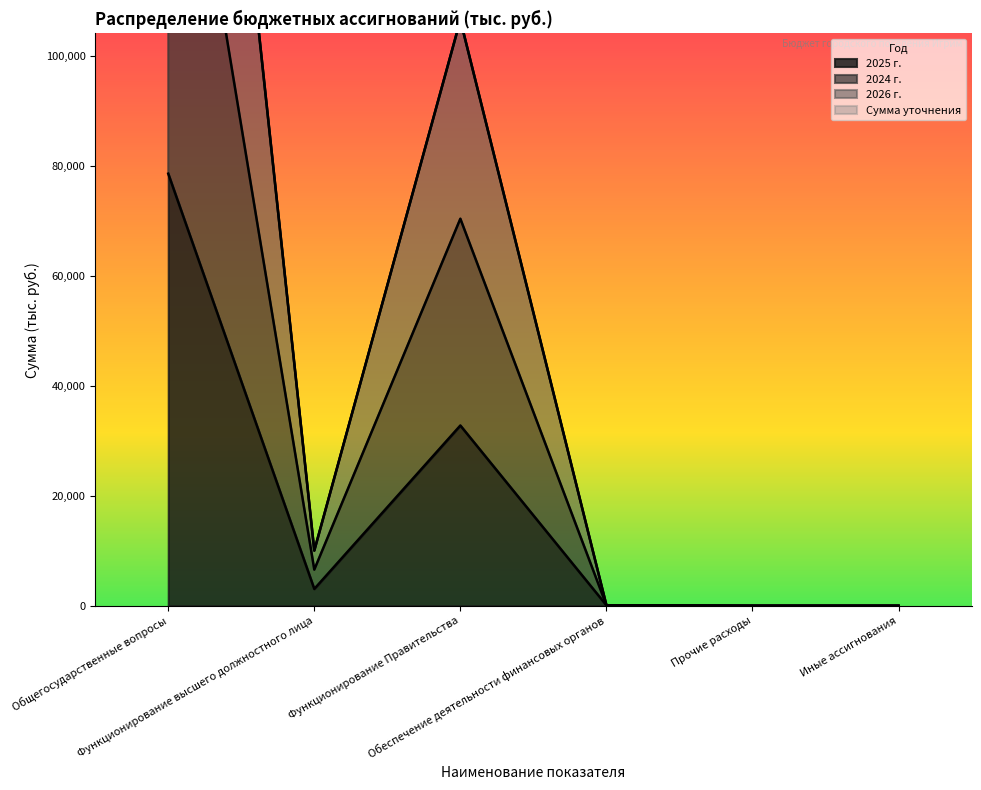

Reading left to right, list all the values displayed in this chart.

2025 г.: 78574.7	3068.4	32783.7	100.8	0.0	0.0
2024 г.: 167929.9	6583.1	70381.7	100.8	0.0	0.0
2026 г.: 258416.9	10047.9	106514.7	100.8	0.0	0.0